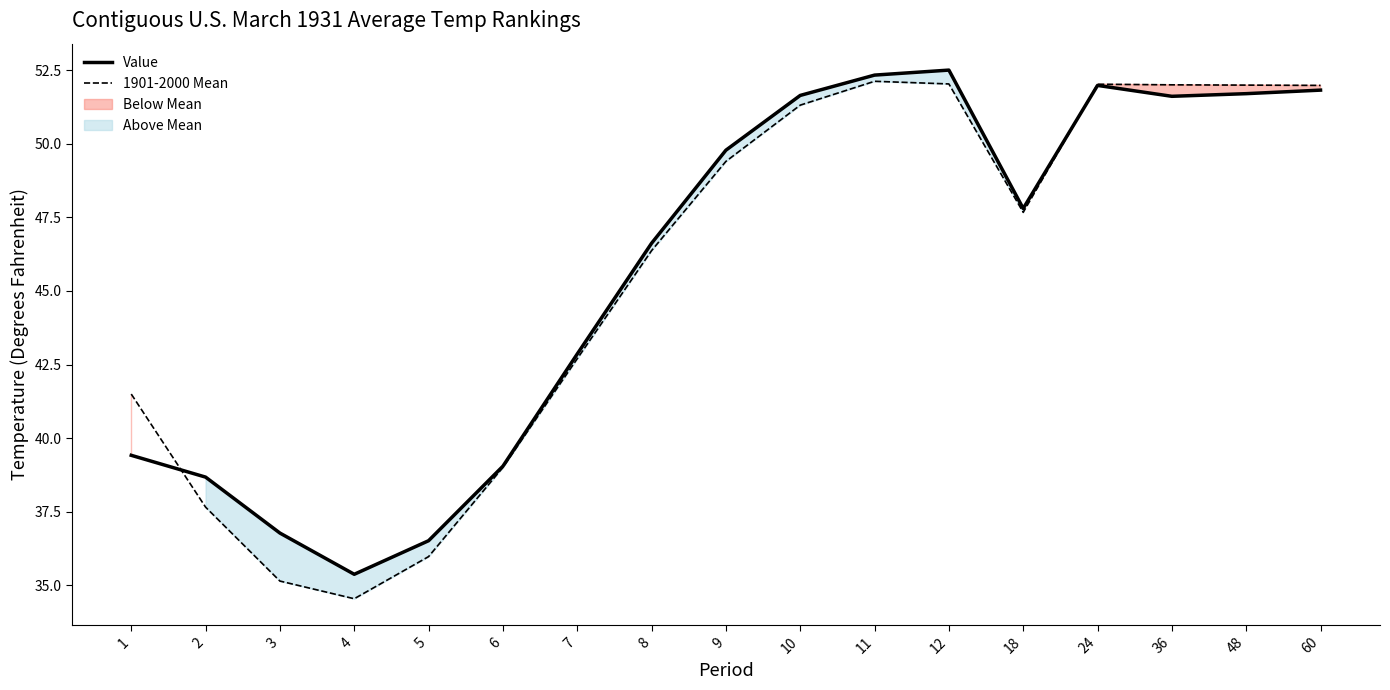

Is it true that 1901-2000 Mean equals 52.0 at 12?

True